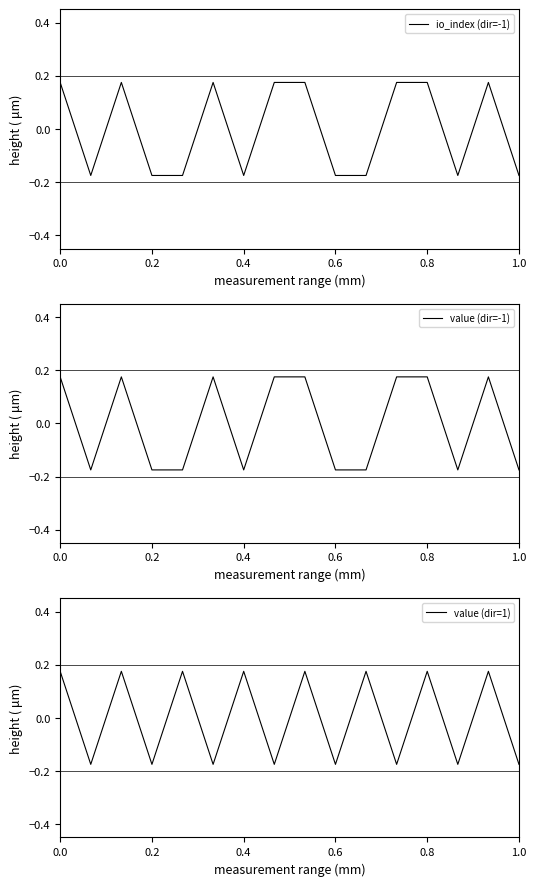

Count the number of categories in the chart.

16